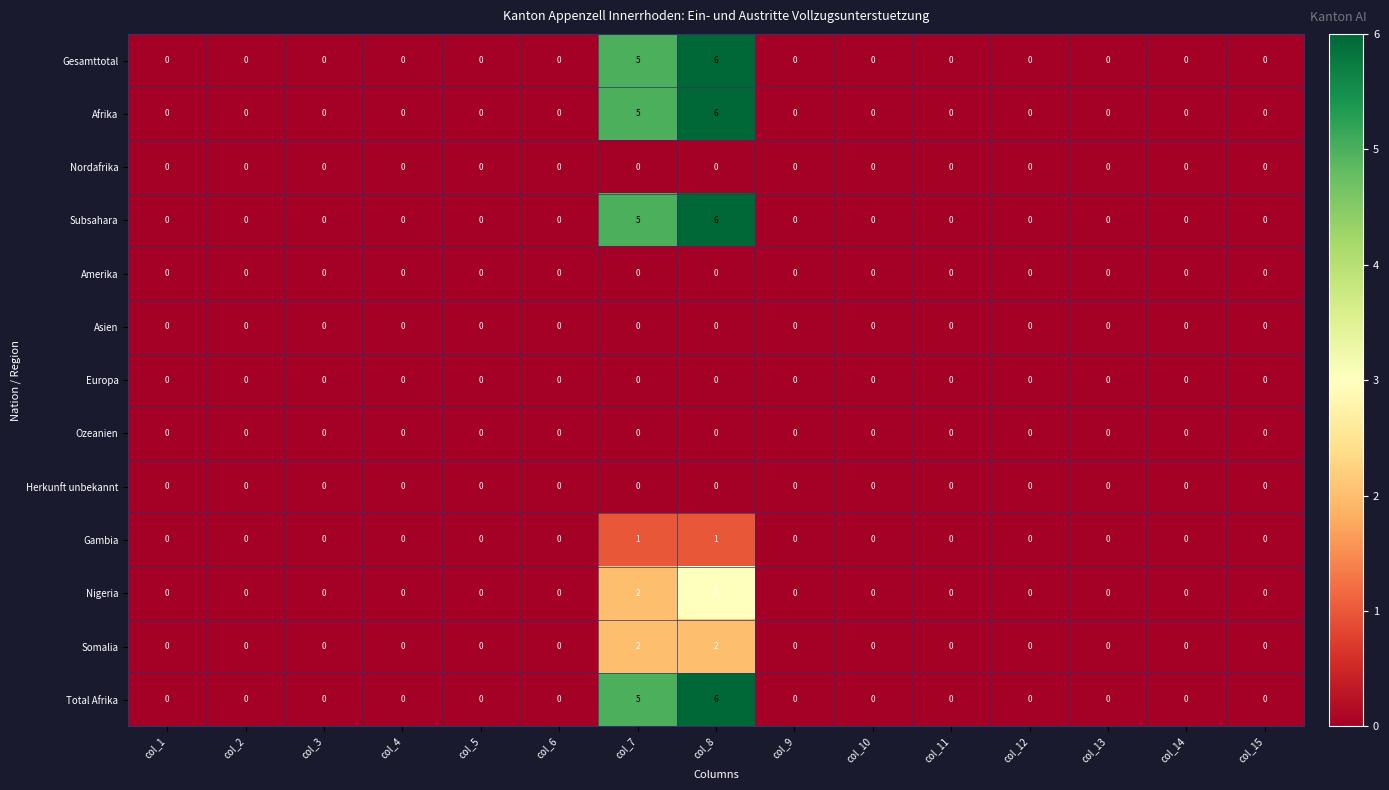

At which category does the chart reach its peak across all series?

col_8